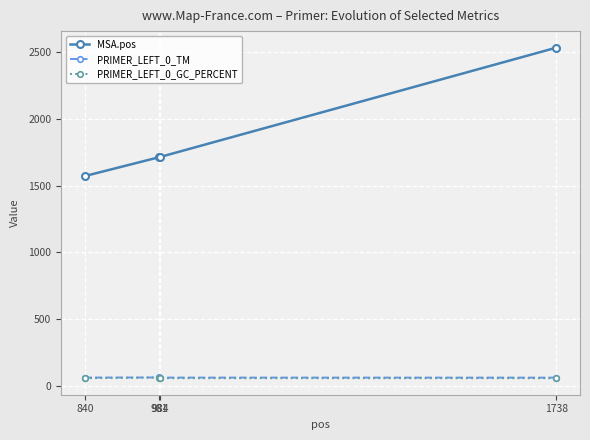

What is the total value across all series at 984?

1830.6